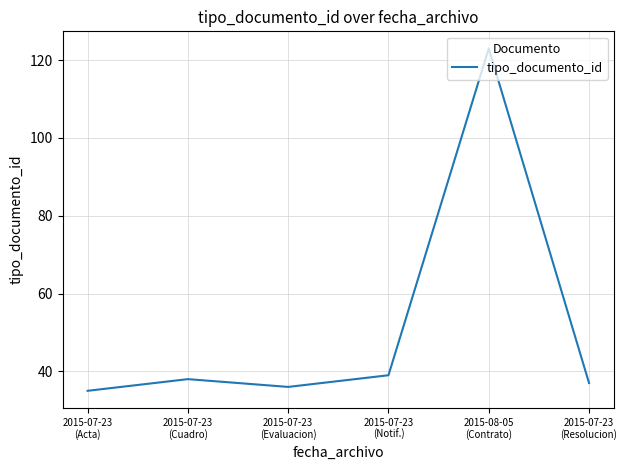

What is the greatest value displayed?

123